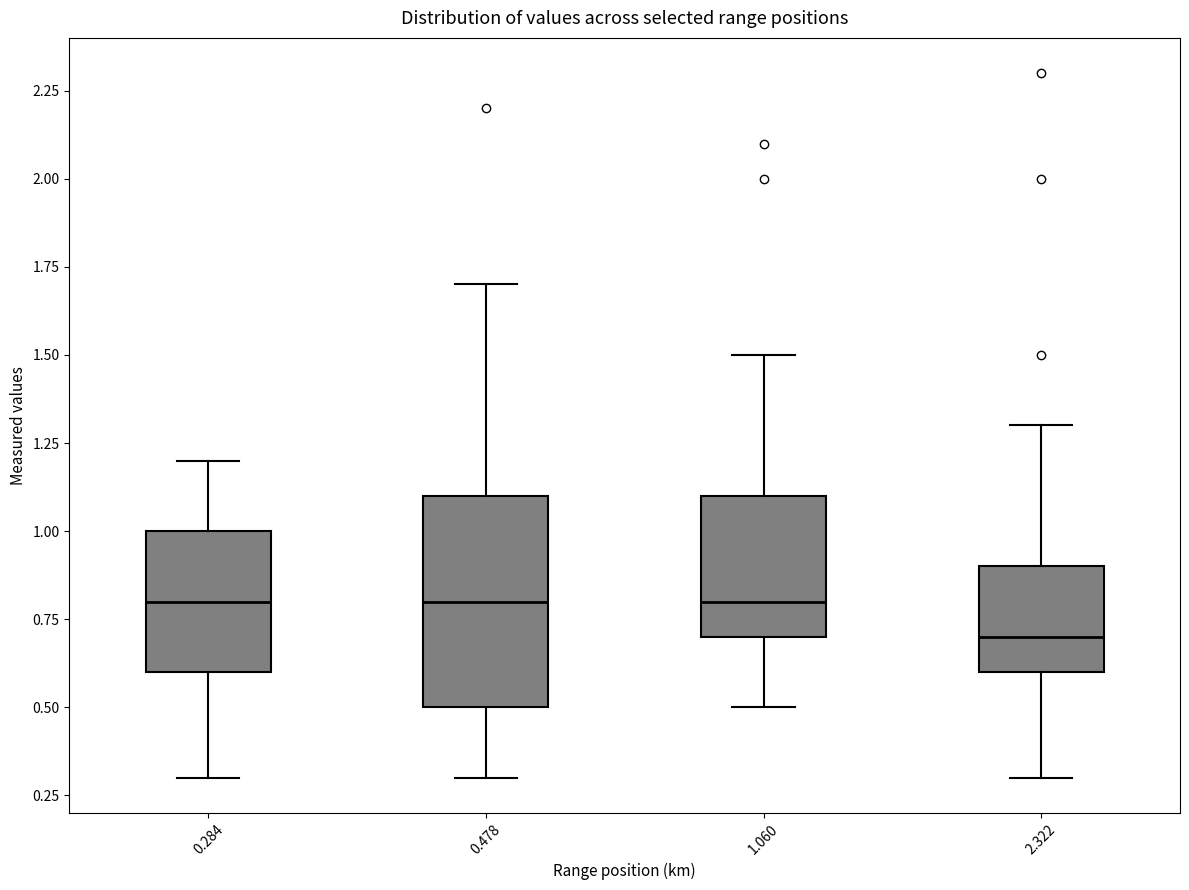

Reading left to right, transcribe this box plot: for each box, give where its median line is, the range the box spans, and where its two whiskers end, as read against the y-axis. The values are not printed on the chart, so give them approximately, as read against the axis.

0.284: median 0.8, box 0.6 to 1.0, whiskers 0.3 to 1.2
0.478: median 0.8, box 0.5 to 1.1, whiskers 0.3 to 1.7
1.060: median 0.8, box 0.7 to 1.1, whiskers 0.5 to 1.5
2.322: median 0.7, box 0.6 to 0.9, whiskers 0.3 to 1.3